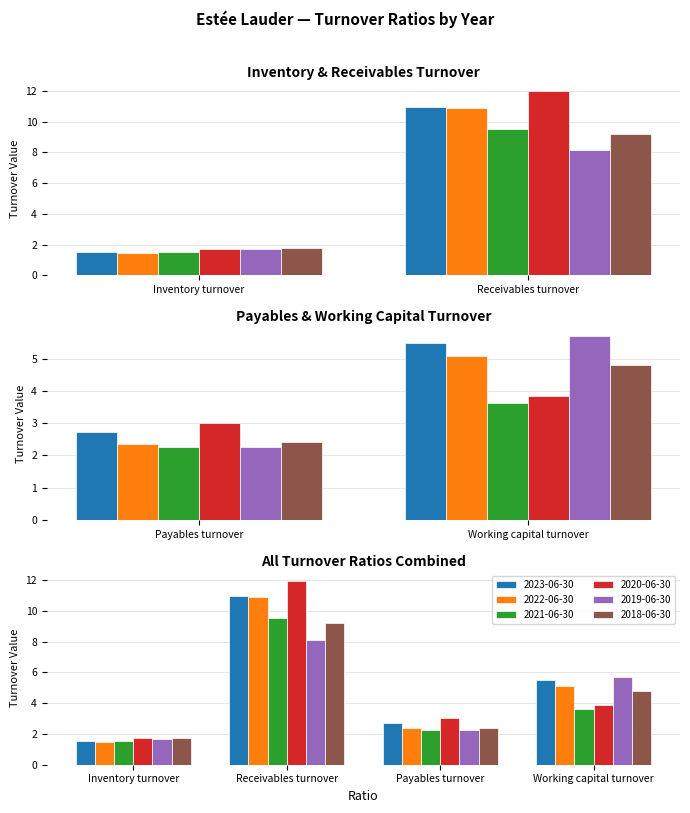

Which has a higher value, Receivables turnover or Payables turnover?

Receivables turnover